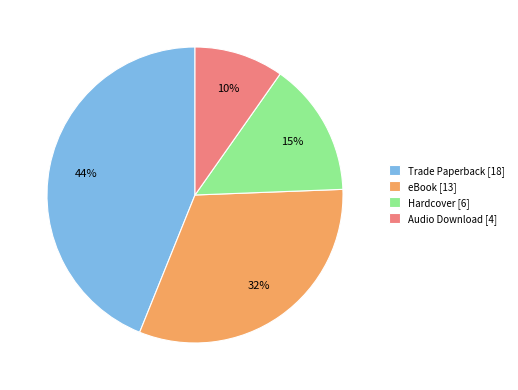

Combined, do eBook [13] and Hardcover [6] account for over 50%?

No